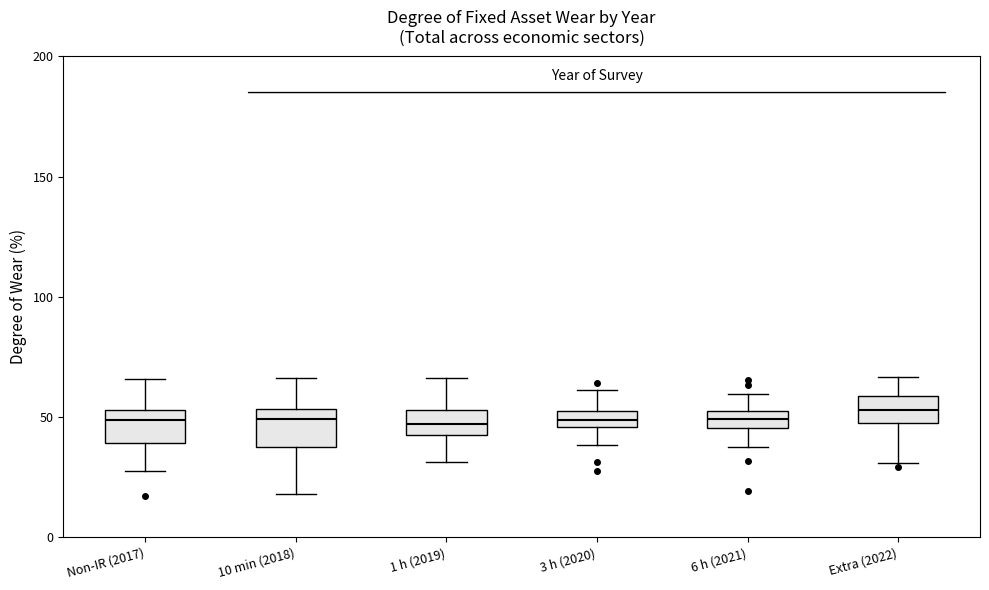

Where is the upper edge of the box for Non-IR (2017) on the y-axis? The values are not printed on the chart, so give them approximately, as read against the axis.

55